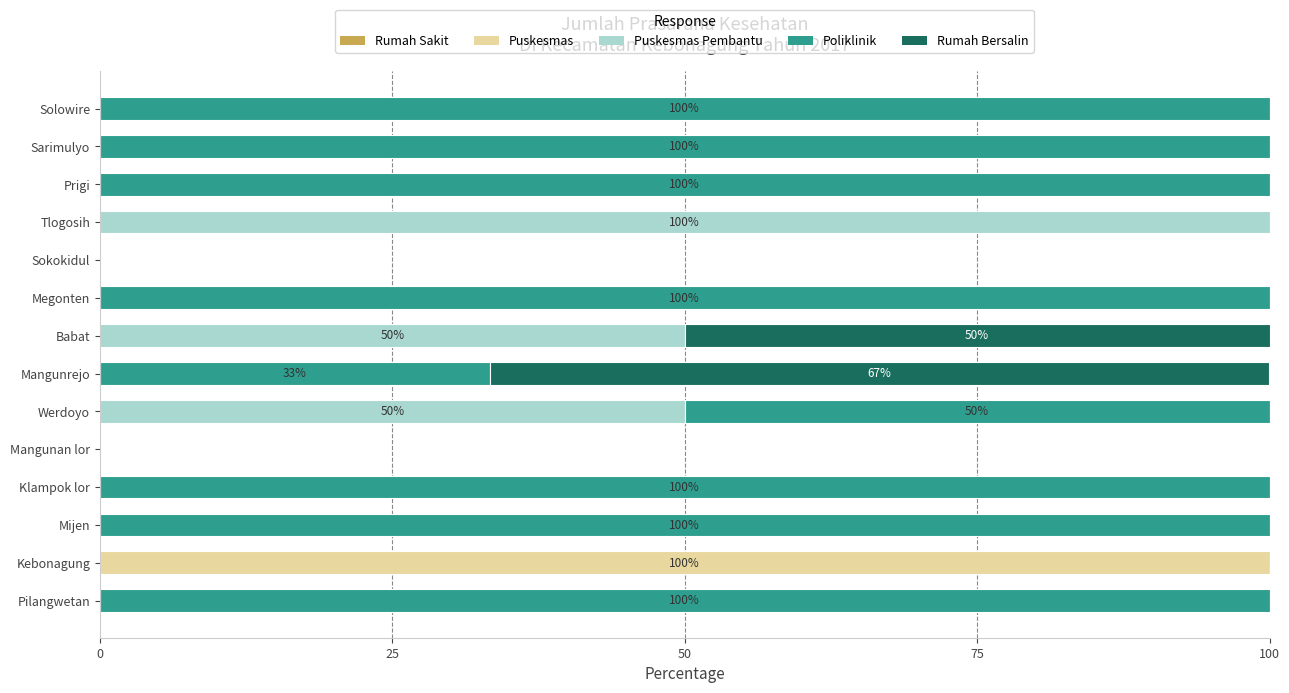

What is the total value across all series at Werdoyo?

100.0